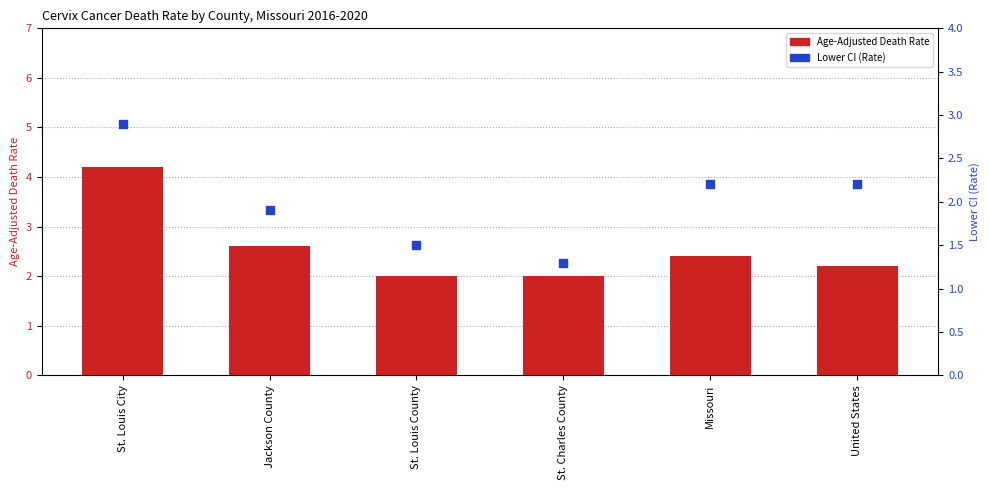

Which series has the largest total across all categories?

Age-Adjusted Death Rate